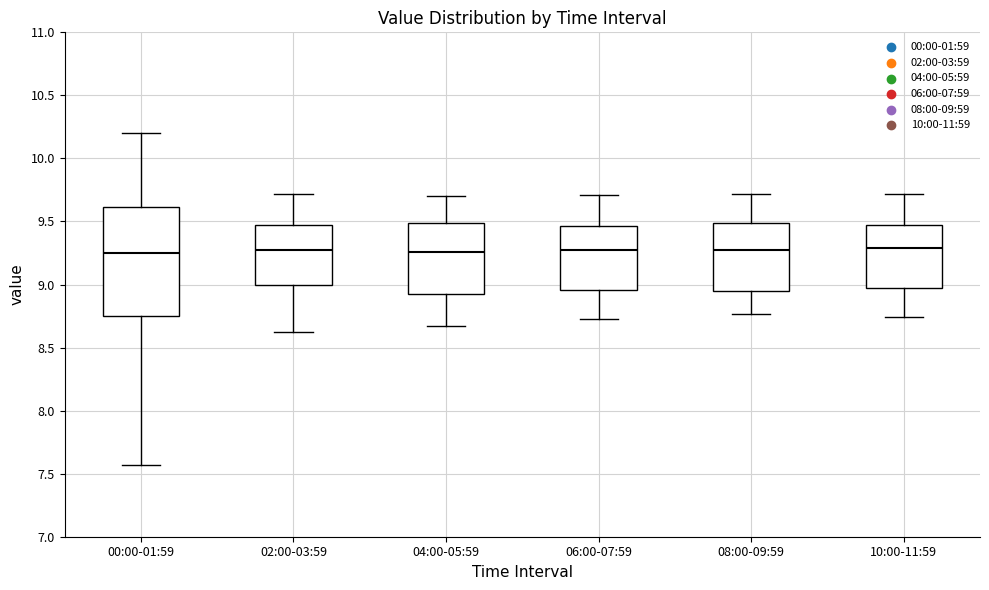

Reading left to right, transcribe this box plot: for each box, give where its median line is, the range the box spans, and where its two whiskers end, as read against the y-axis. The values are not printed on the chart, so give them approximately, as read against the axis.

00:00-01:59: median 9.25, box 8.75 to 9.60, whiskers 7.55 to 10.20
02:00-03:59: median 9.30, box 9.00 to 9.50, whiskers 8.60 to 9.70
04:00-05:59: median 9.25, box 8.95 to 9.50, whiskers 8.65 to 9.70
06:00-07:59: median 9.30, box 8.95 to 9.45, whiskers 8.75 to 9.70
08:00-09:59: median 9.30, box 8.95 to 9.50, whiskers 8.75 to 9.70
10:00-11:59: median 9.30, box 9.00 to 9.45, whiskers 8.75 to 9.70